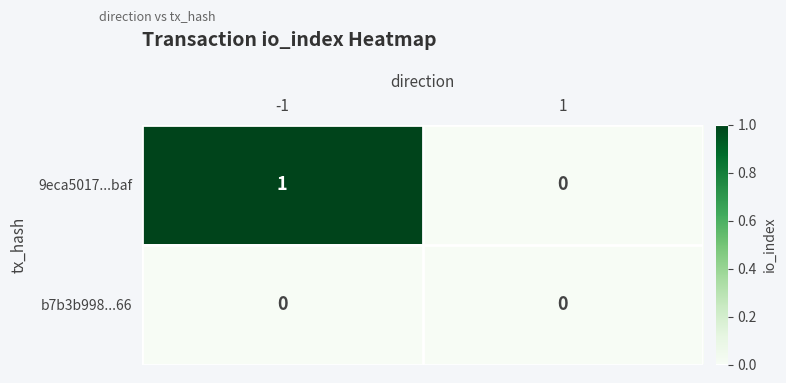

True or false: b7b3b998...66 has a value of 0 at -1.

True